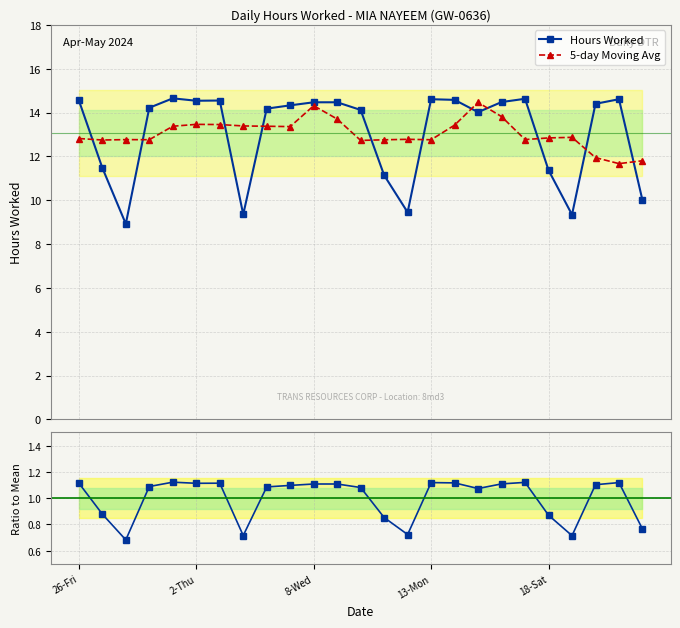

Which series changed the most between 14 and 24?

5-day Moving Avg